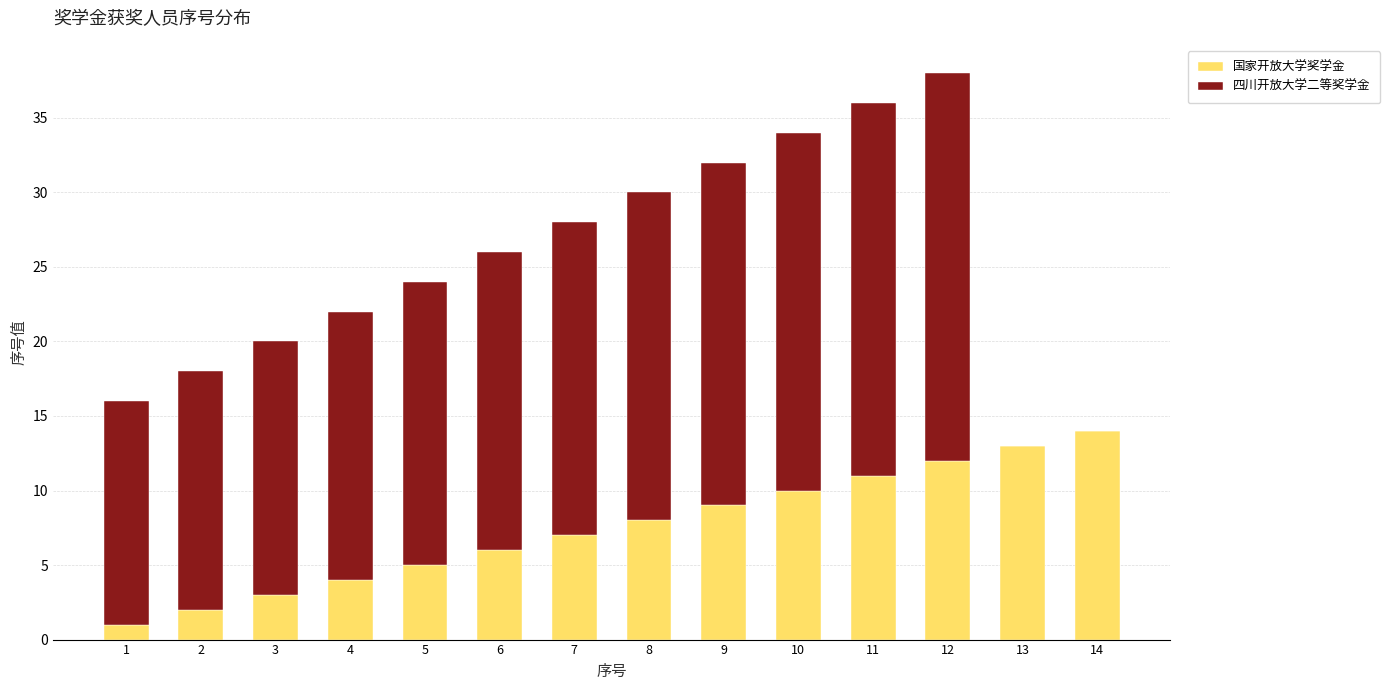

How many data points does each series have?

14